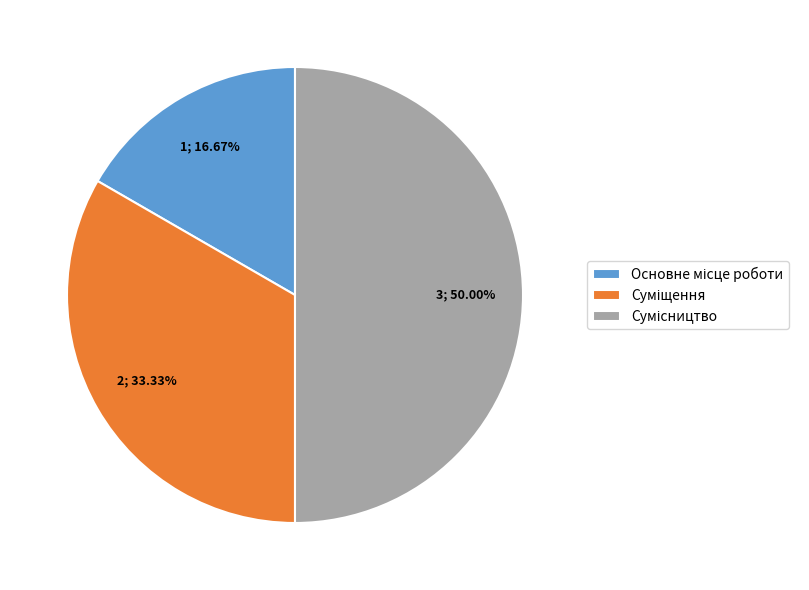

How many segments does this pie chart have?

3